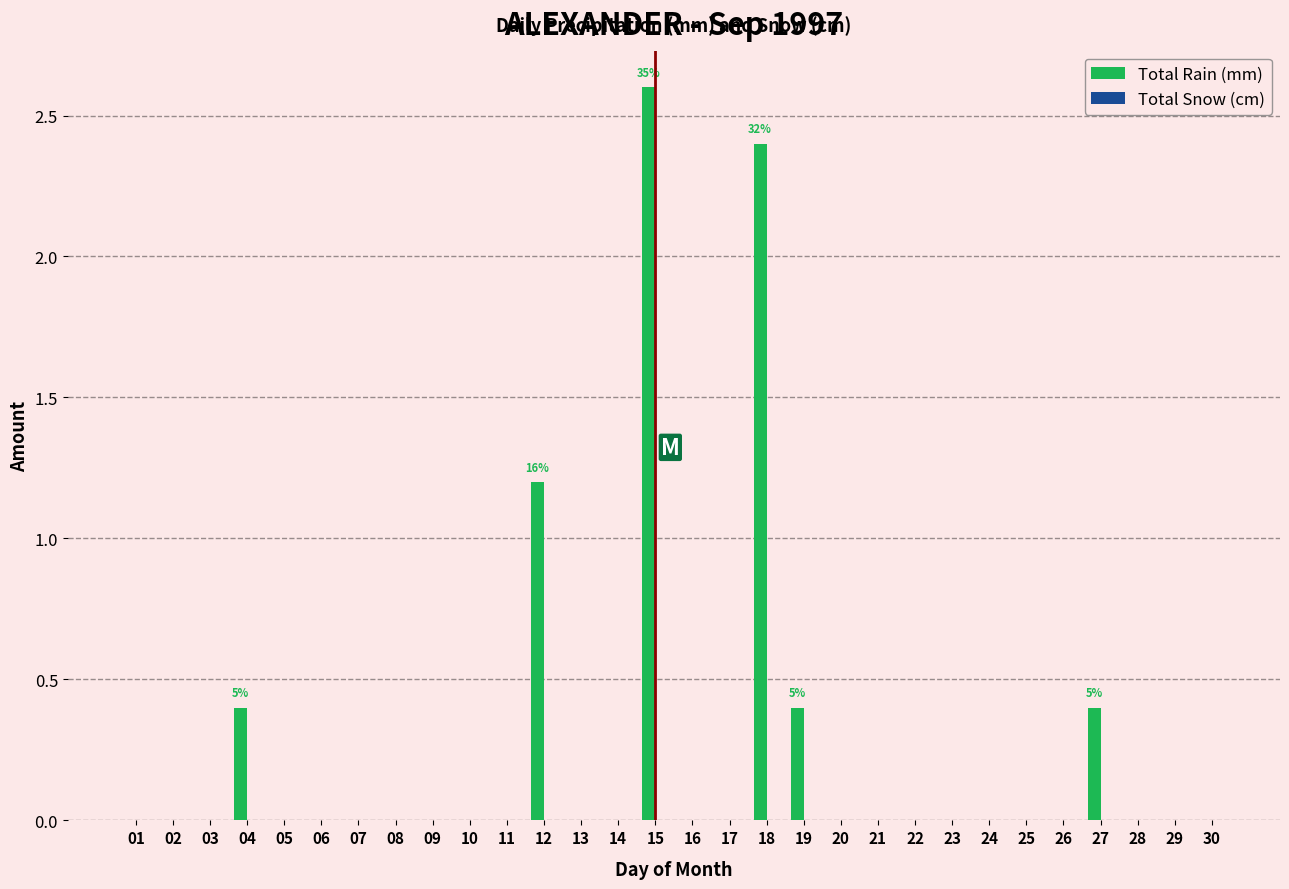

Is it true that the value at 18 is 2.4?

True